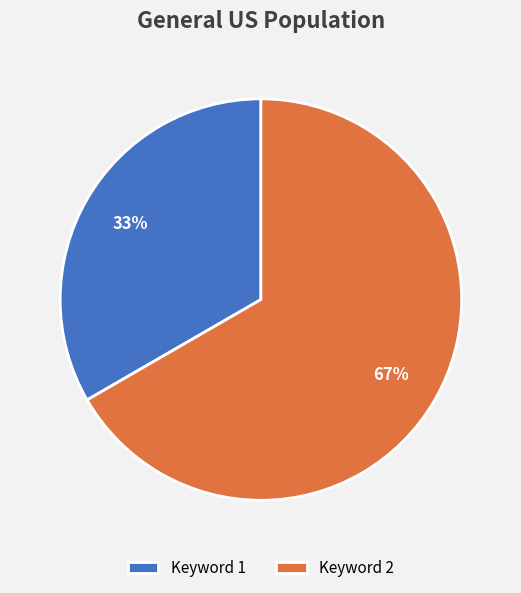

How many slices are in this pie chart?

2